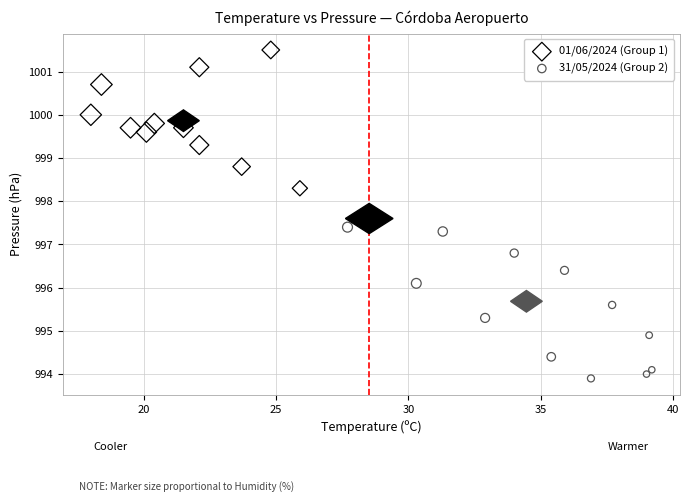

What are all the series names shown in the legend?

01/06/2024 (Group 1), 31/05/2024 (Group 2)